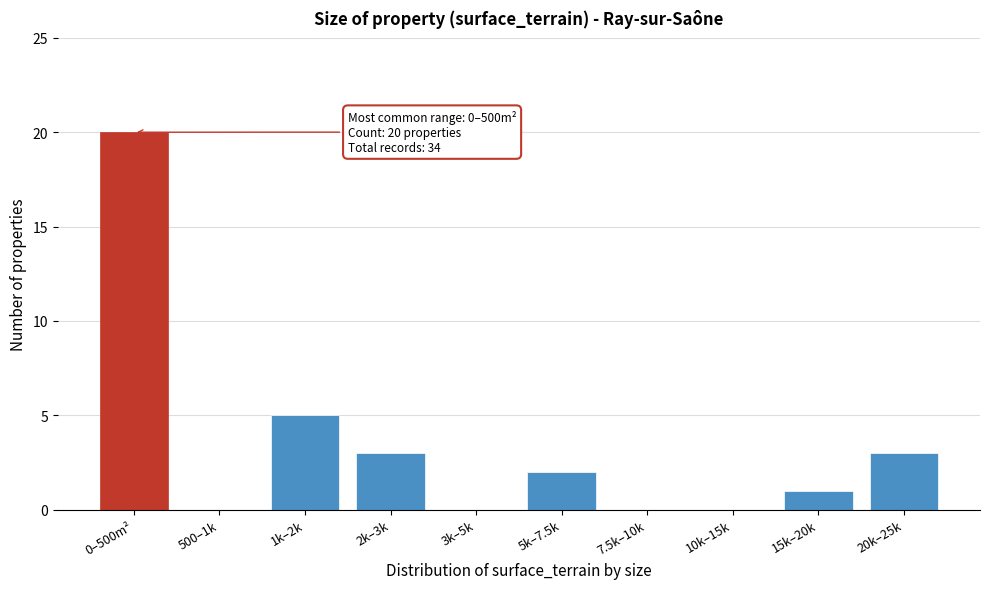

Reading left to right, transcribe all the data shown in this chart.

0–500m²=20	500–1k=0	1k–2k=5	2k–3k=3	3k–5k=0	5k–7.5k=2	7.5k–10k=0	10k–15k=0	15k–20k=1	20k–25k=3